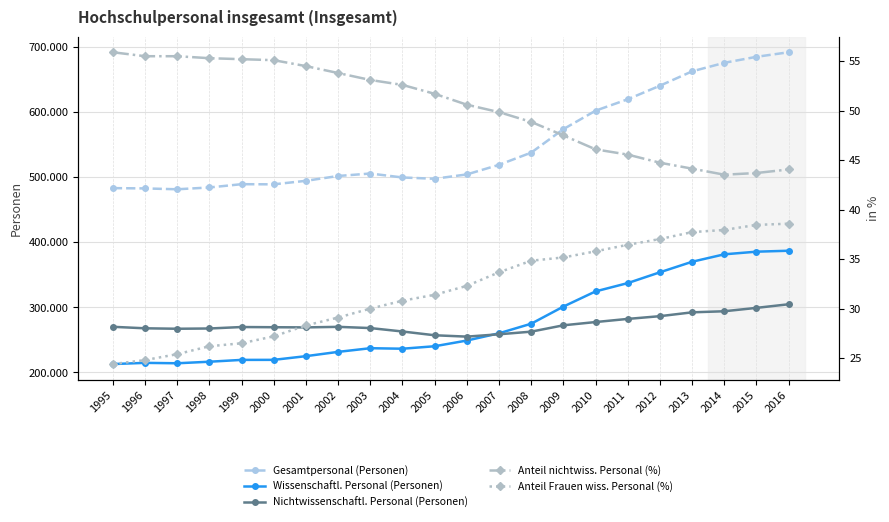

Is this an area chart (filled region under the line)?

No